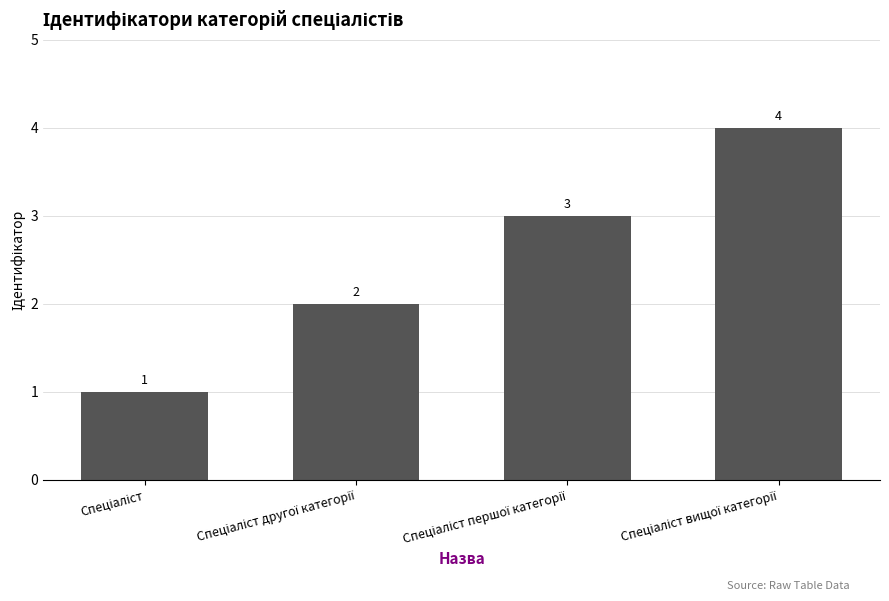

What is the greatest value displayed?

4